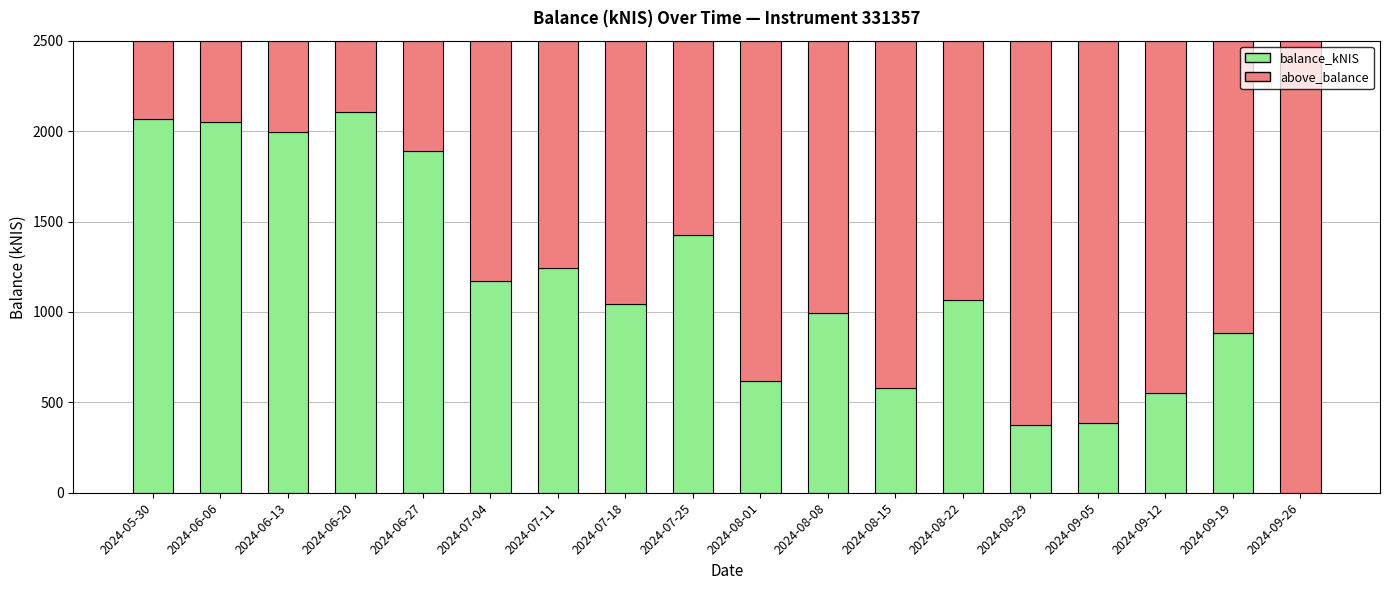

Are the bars grouped side by side (vs. stacked)?

No